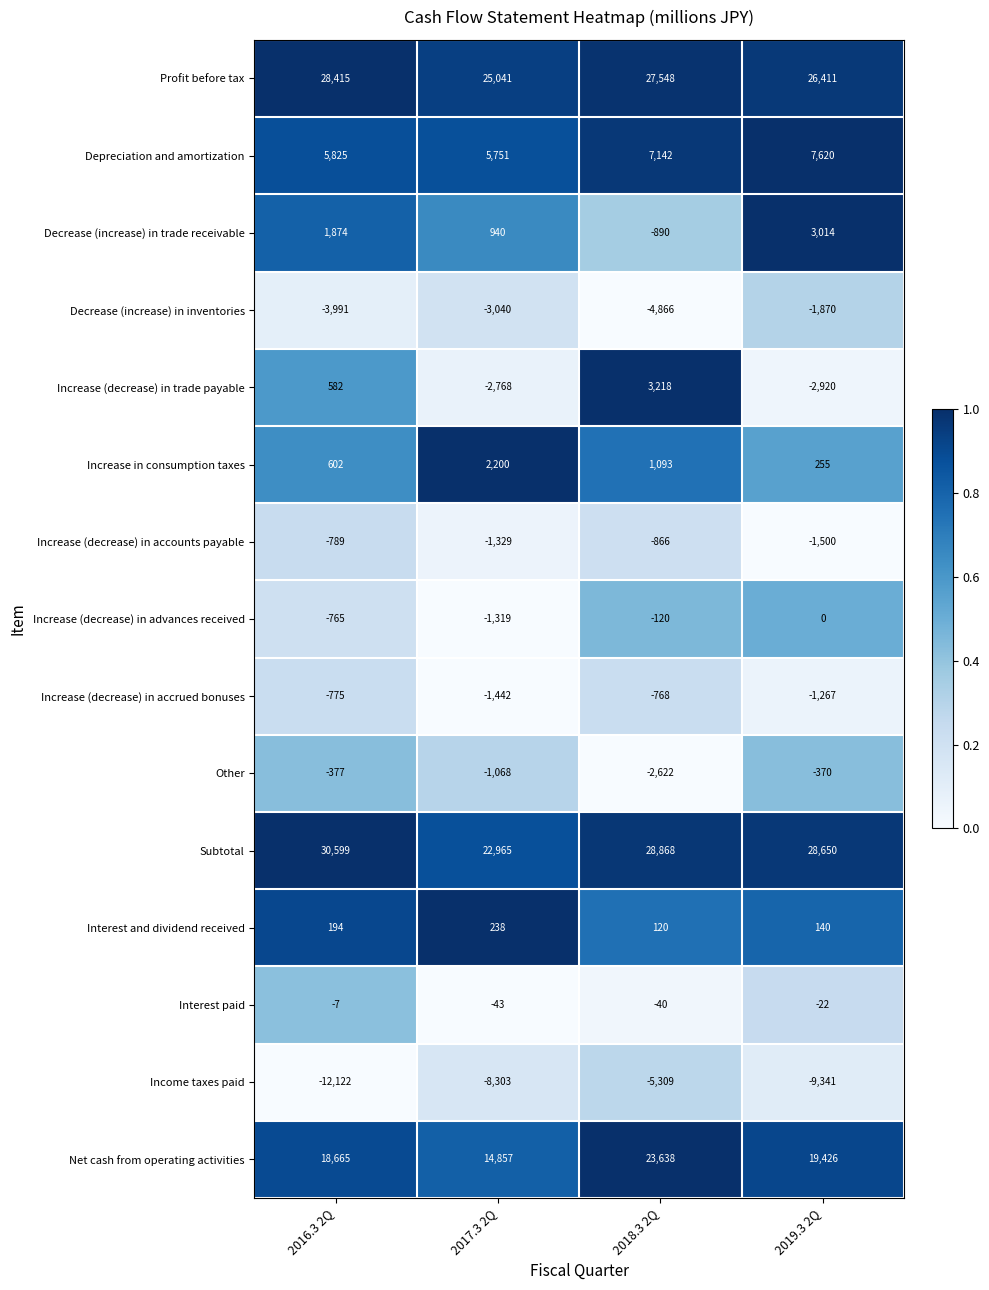

At which category is the sum across all series the highest?

2018.3 2Q